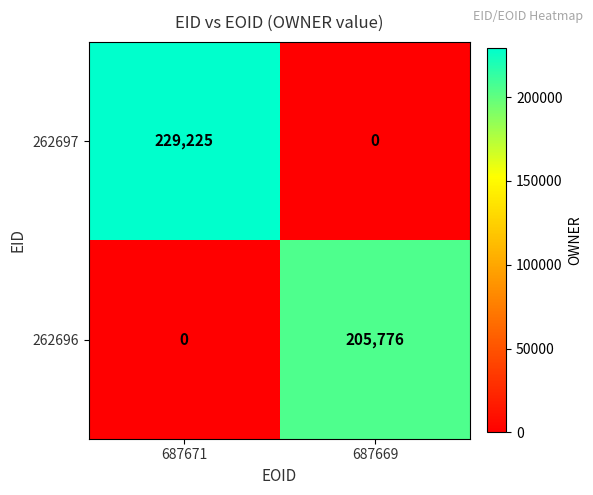

At which label does 262696 reach its peak?

687669